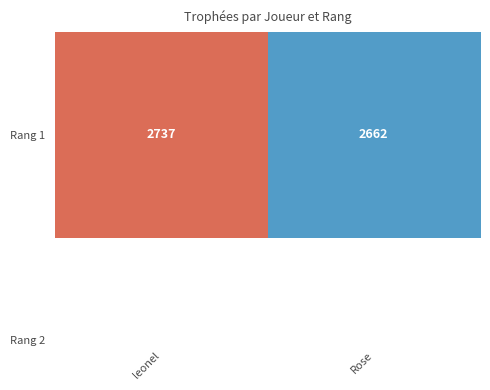

Reading left to right, transcribe all the data shown in this chart.

2737	2662